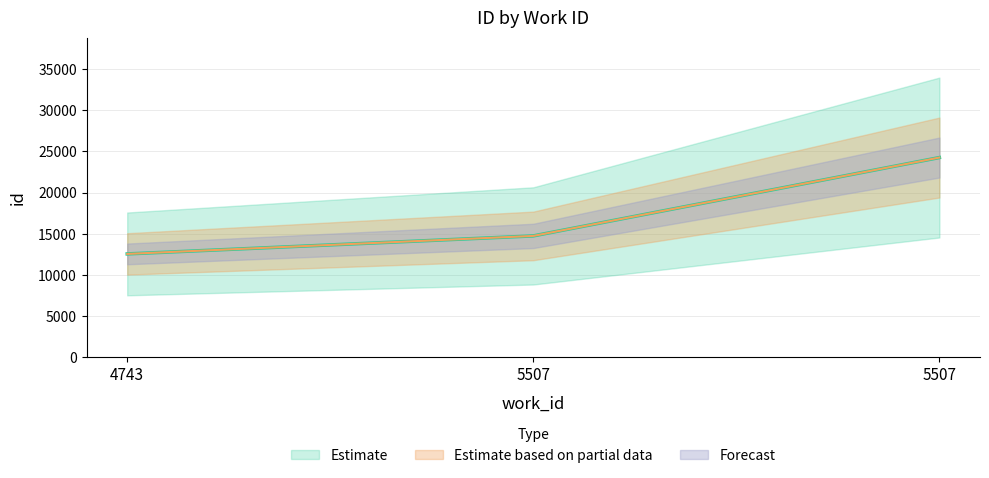

Reading left to right, extract all data points from this chart.

4743=12559	5507=14743	5507=24250